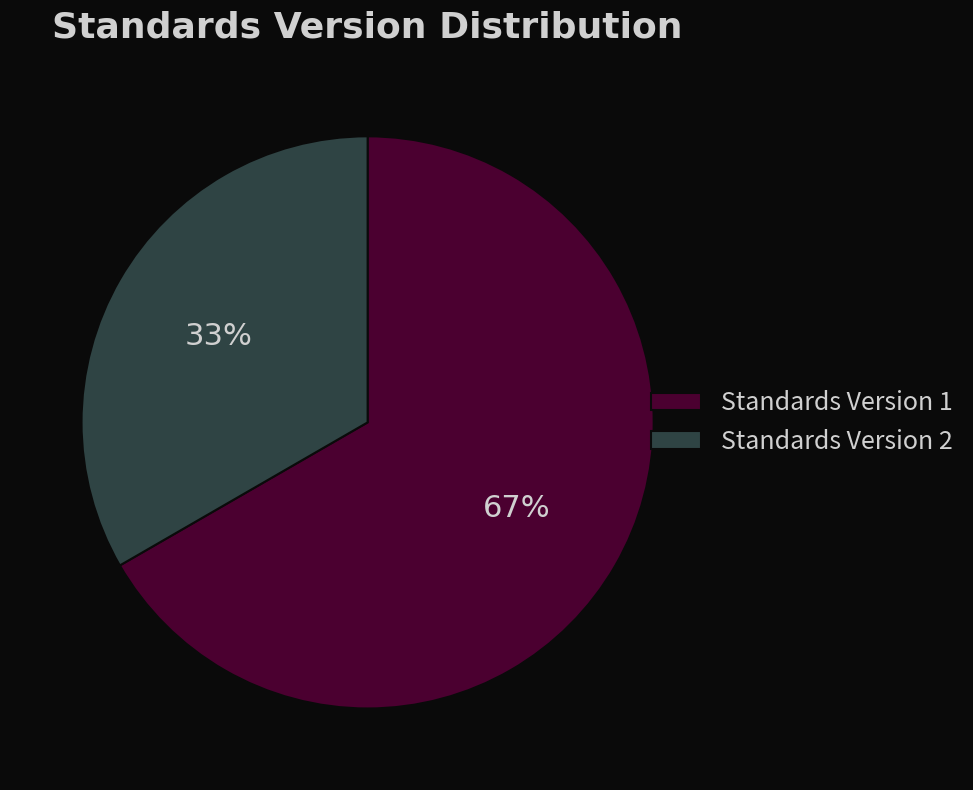

True or false: Standards Version 2 accounts for 41% of the total.

False